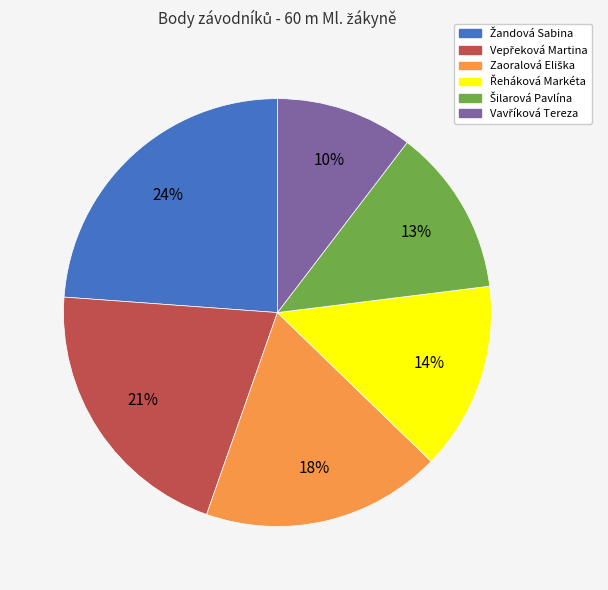

Is there any slice that represents more than half of the pie?

No